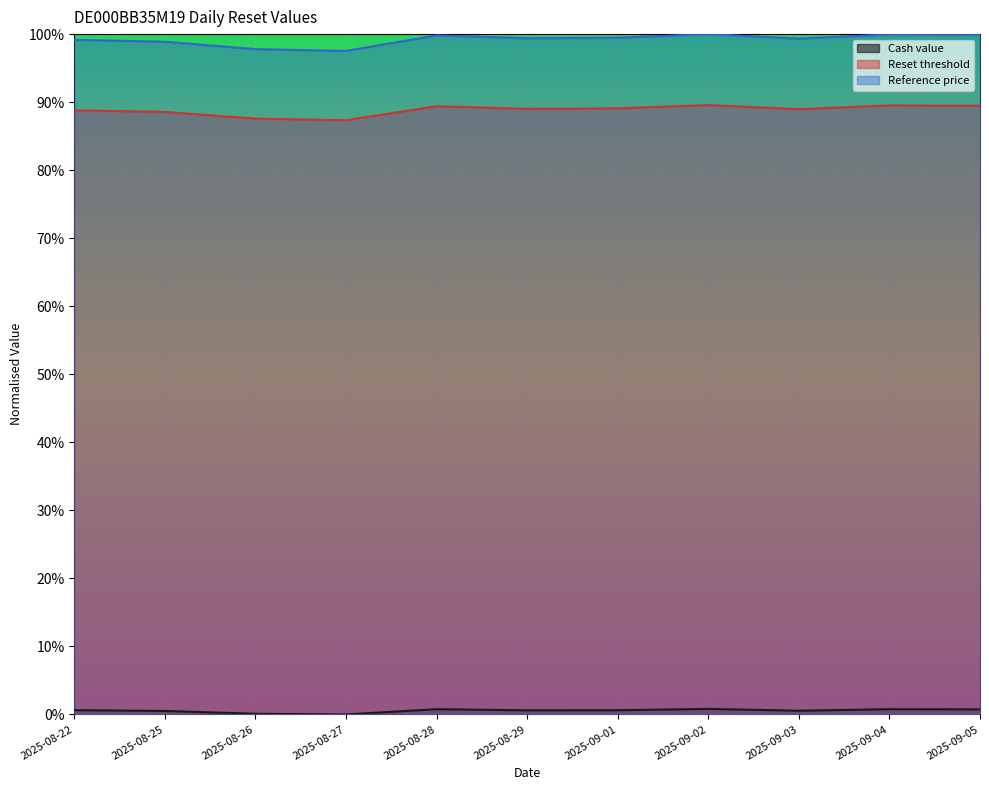

Which series has the largest range (max minus min)?

Reference price